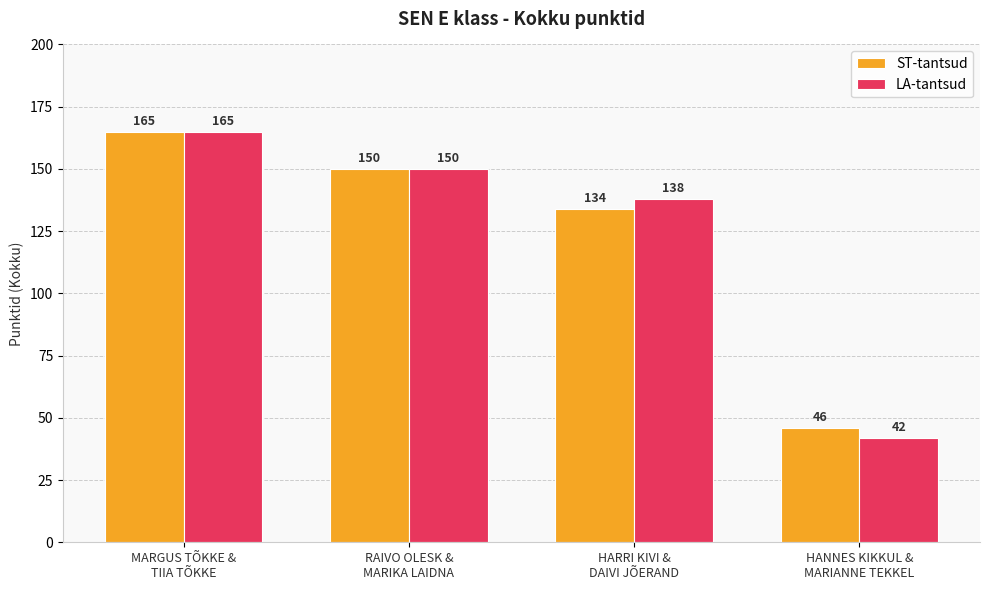

How many bars are there in total?

8